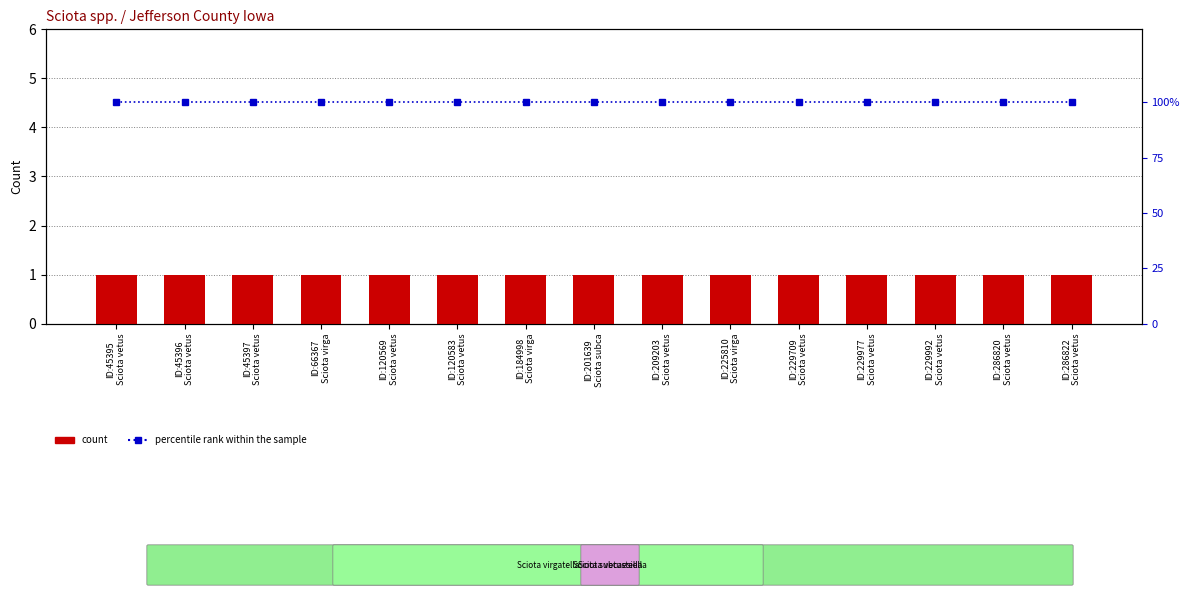

Rank the series by their maximum value, from highest to lowest.

percentile rank within the sample, count